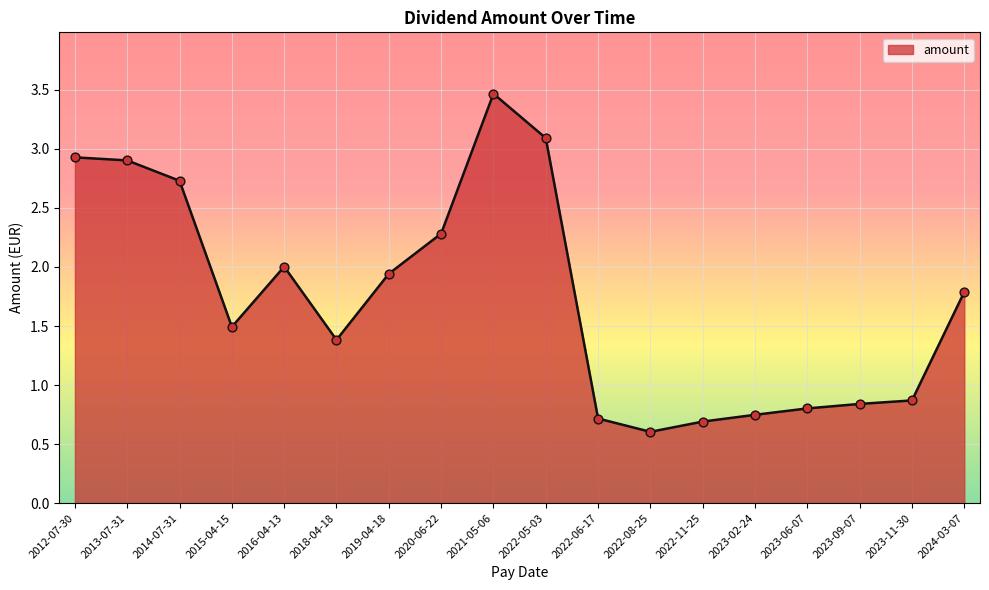

What is the change in value from 2013-07-31 to 2018-04-18?

-1.5